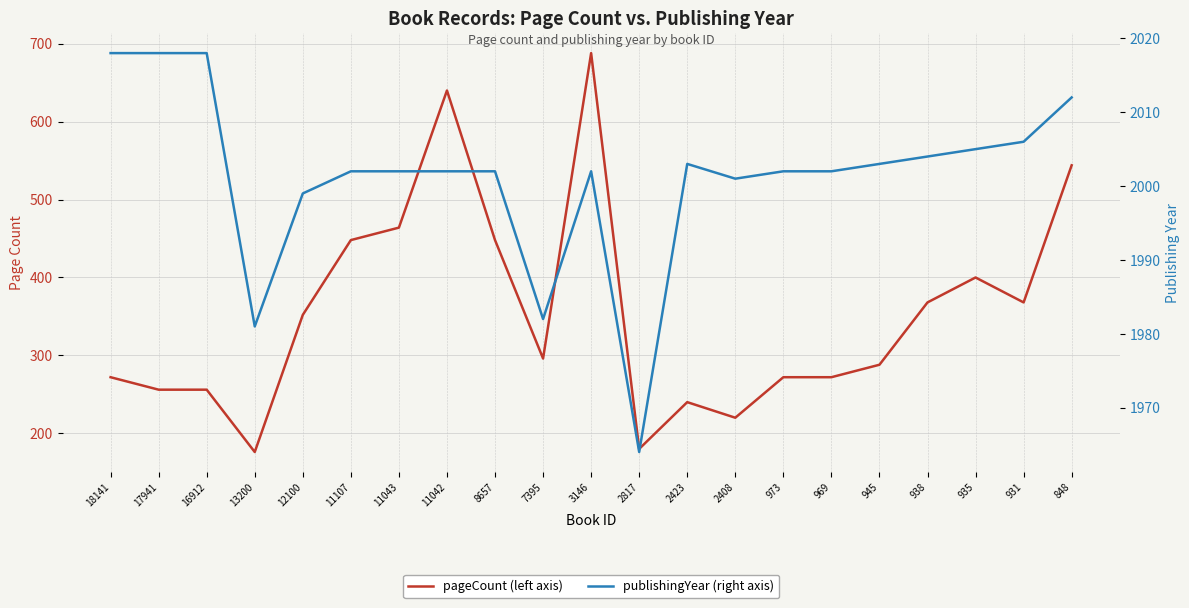

How many values in the pageCount series are below 296?

10